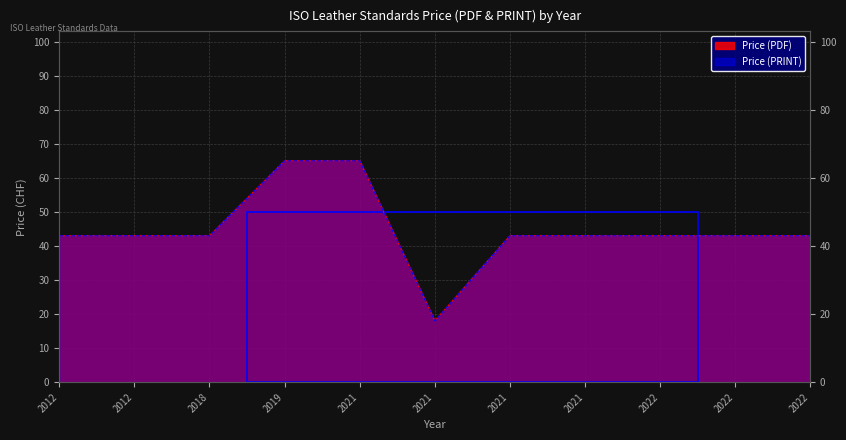

Is it true that Price (PRINT) equals 43 at 2012?

True